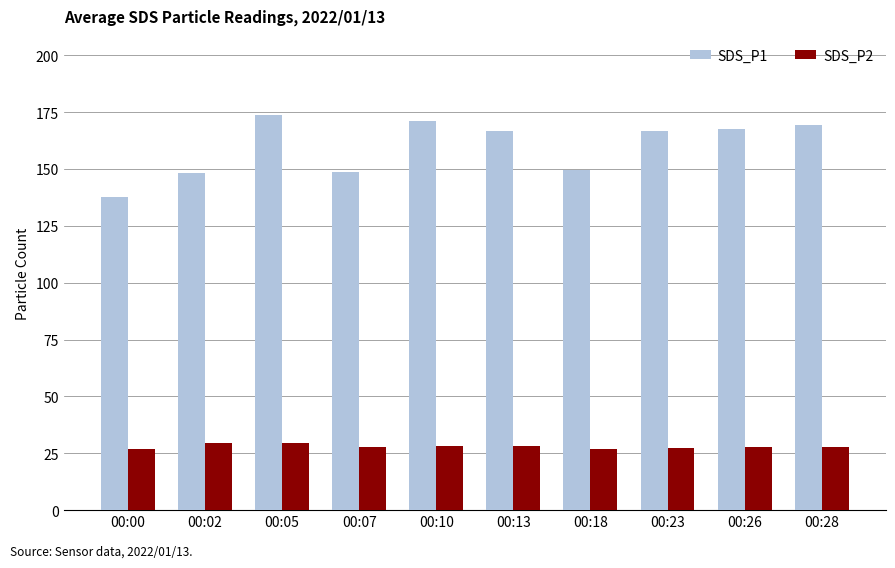

At which category is the sum across all series the highest?

00:05